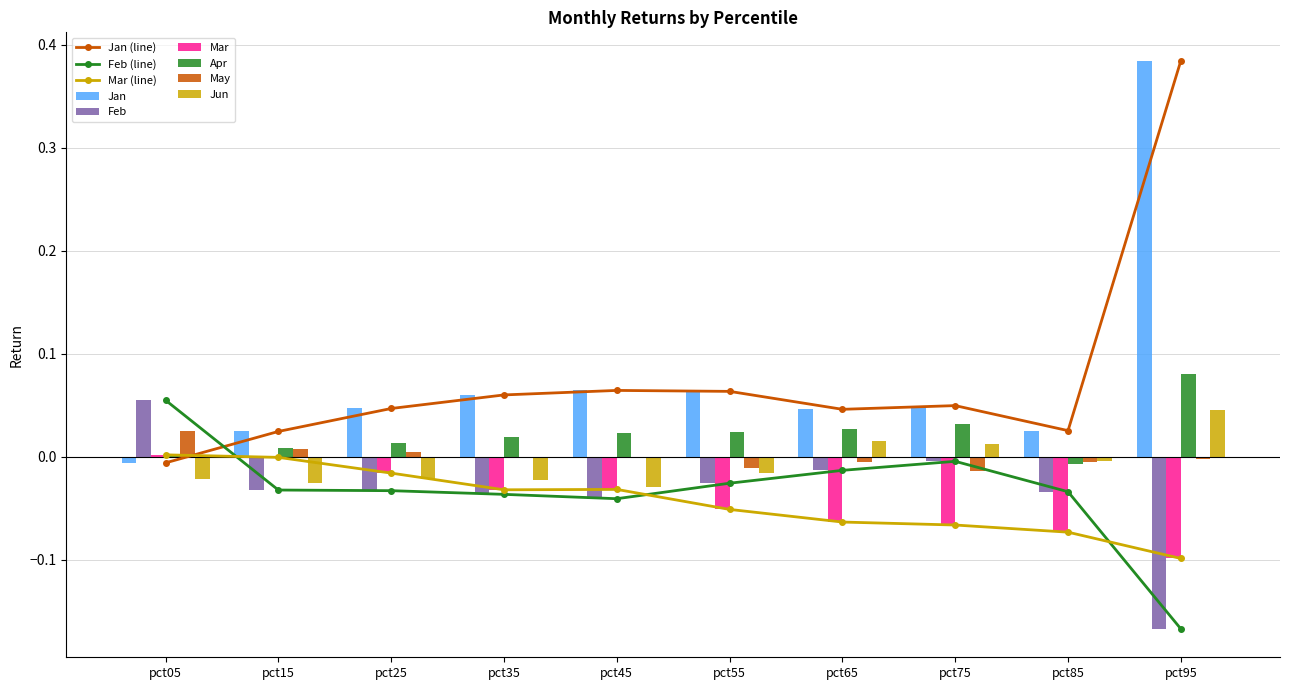

How many negative values does the Jan series have?

1